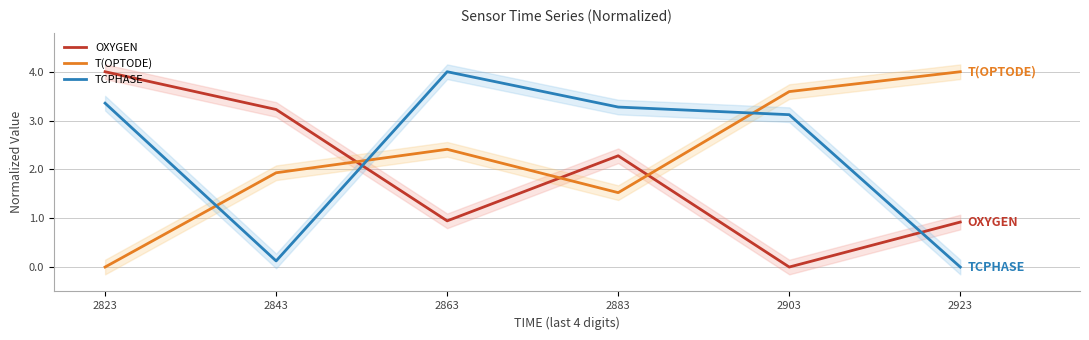

At which category is the sum across all series the highest?

2863